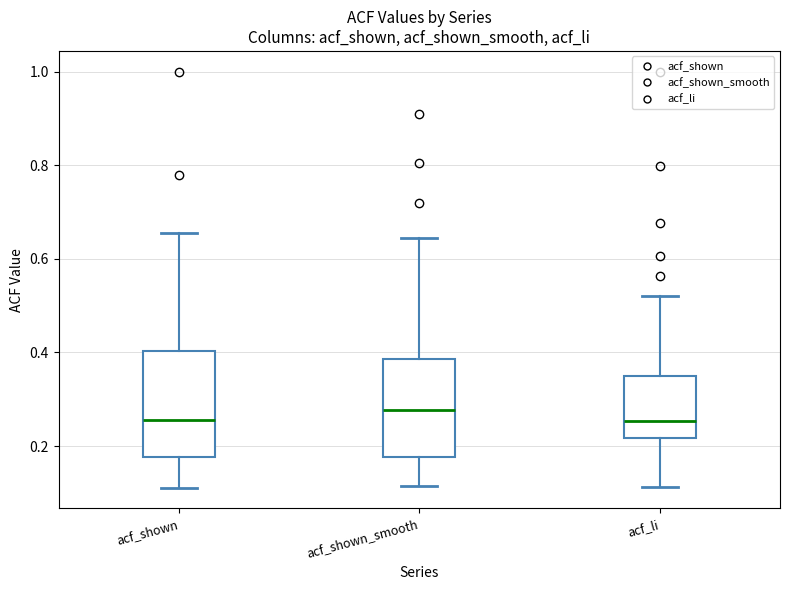

Reading left to right, transcribe this box plot: for each box, give where its median line is, the range the box spans, and where its two whiskers end, as read against the y-axis. The values are not printed on the chart, so give them approximately, as read against the axis.

acf_shown: median 0.26, box 0.18 to 0.40, whiskers 0.12 to 0.66
acf_shown_smooth: median 0.28, box 0.18 to 0.38, whiskers 0.12 to 0.64
acf_li: median 0.26, box 0.22 to 0.36, whiskers 0.12 to 0.52